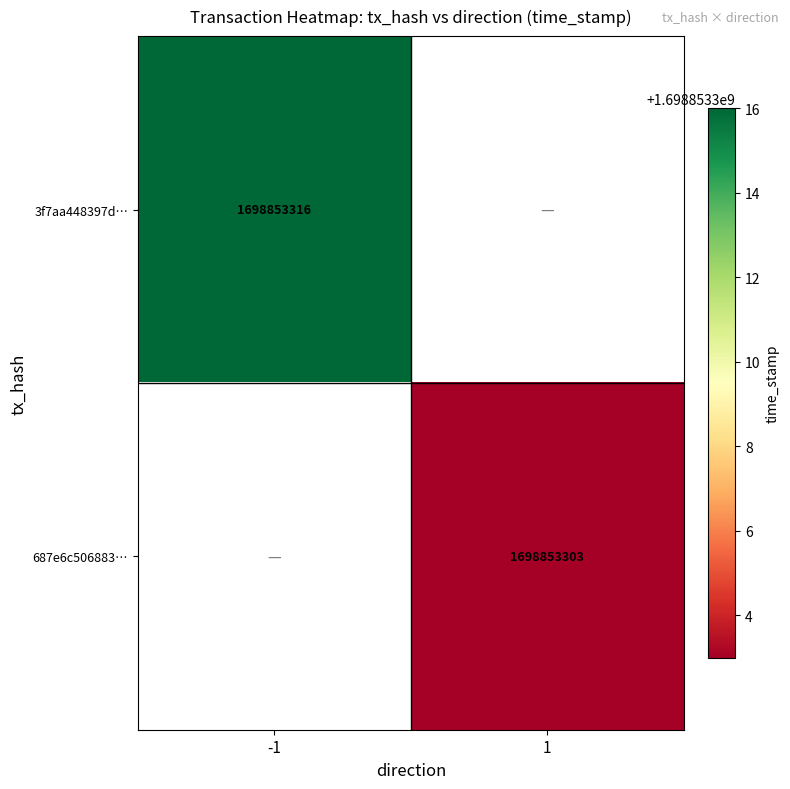

Is it true that 3f7aa448397d… equals 2350791411 at -1?

False